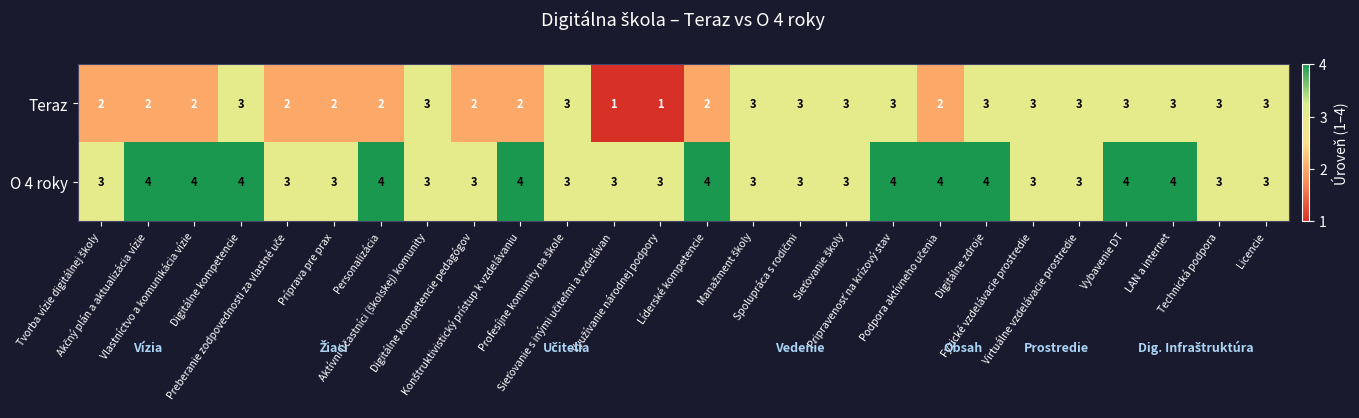

At how many categories does at least one series exceed 1?

26